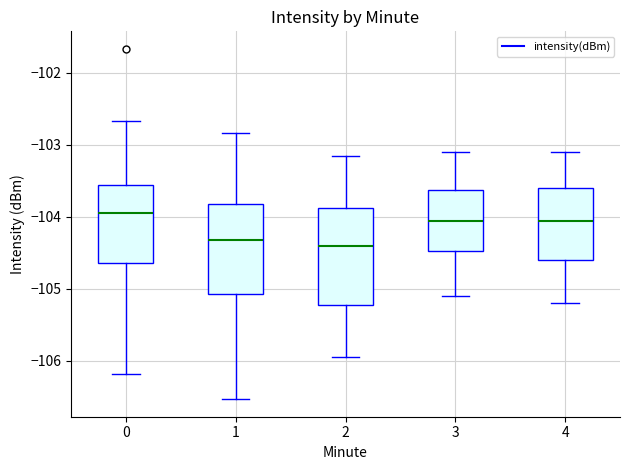

Reading left to right, transcribe this box plot: for each box, give where its median line is, the range the box spans, and where its two whiskers end, as read against the y-axis. The values are not printed on the chart, so give them approximately, as read against the axis.

0: median -103.9, box -104.6 to -103.6, whiskers -106.2 to -102.7
1: median -104.3, box -105.1 to -103.8, whiskers -106.5 to -102.8
2: median -104.4, box -105.2 to -103.9, whiskers -105.9 to -103.1
3: median -104.0, box -104.5 to -103.6, whiskers -105.1 to -103.1
4: median -104.0, box -104.6 to -103.6, whiskers -105.2 to -103.1